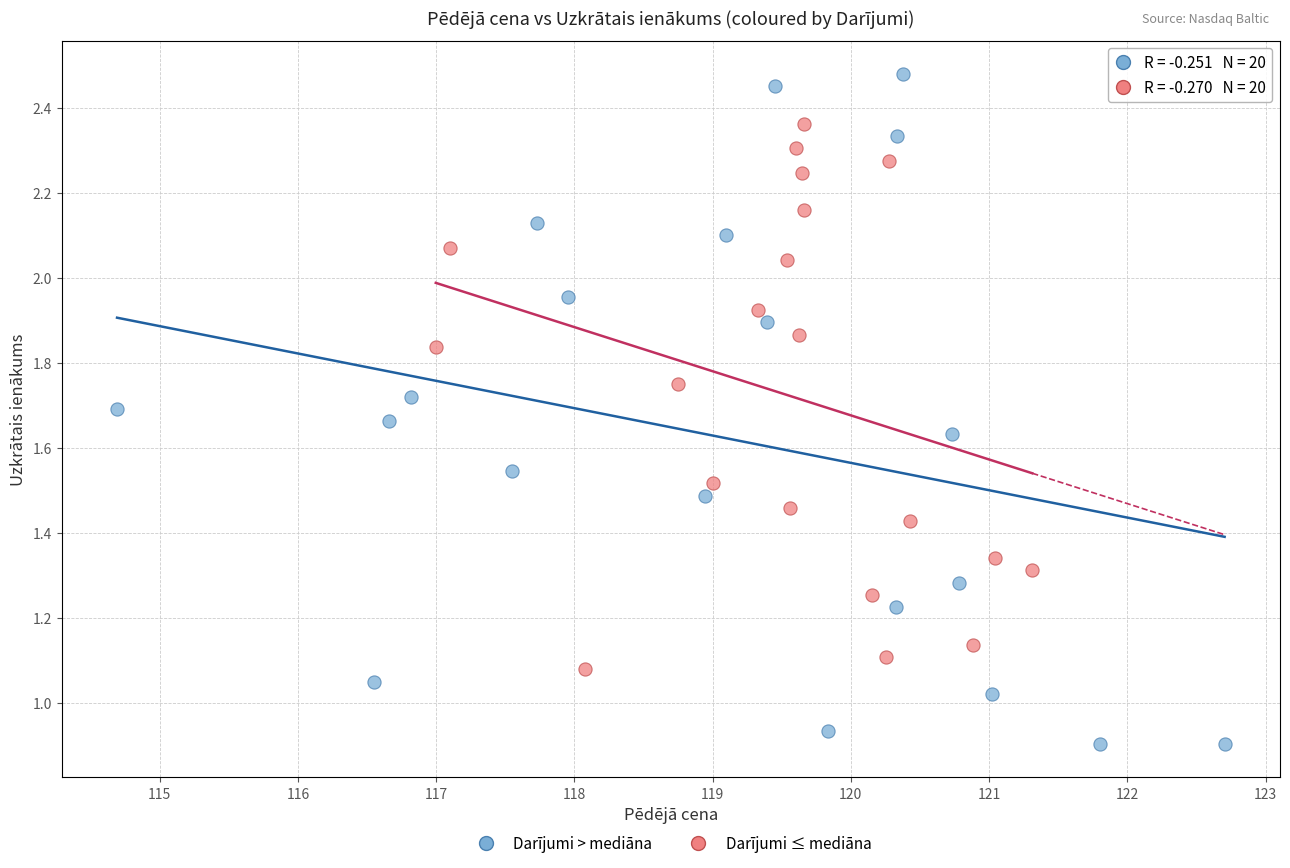

Which series has the widest spread of Y values?

Darījumi > mediāna